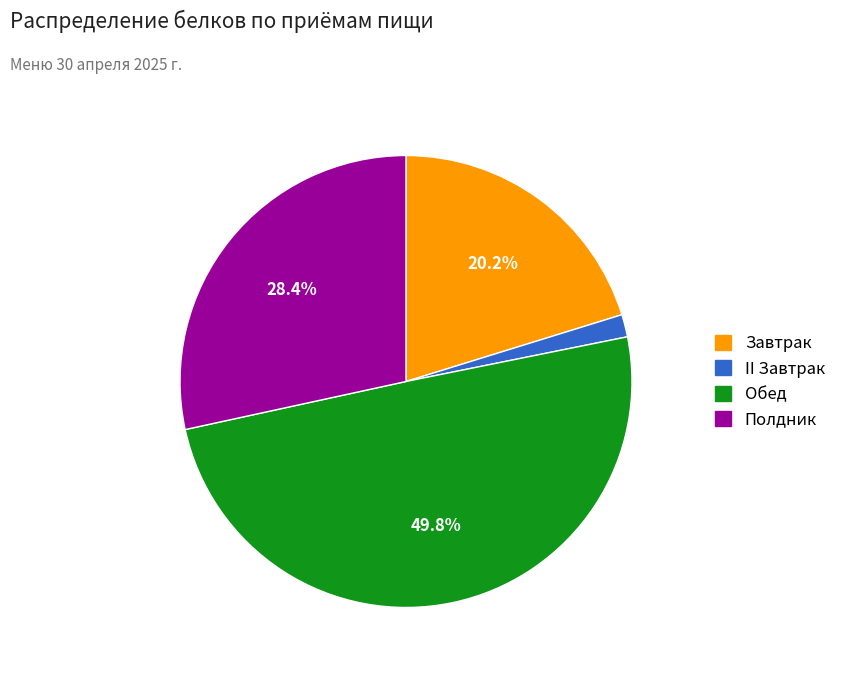

How many slices are in this pie chart?

4